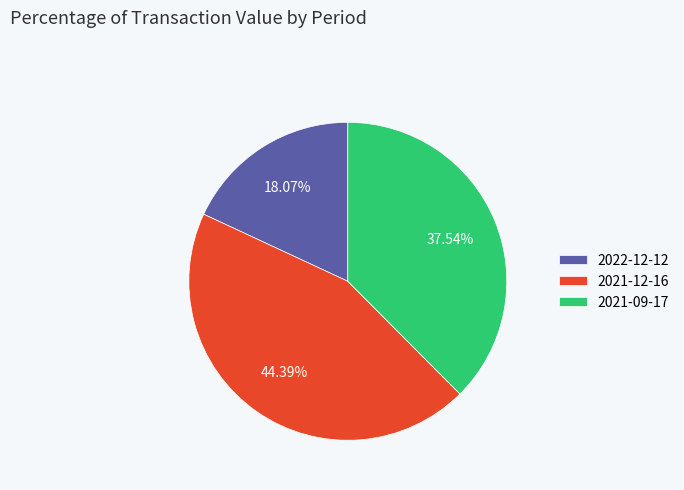

True or false: 2021-09-17 accounts for 38% of the total.

True